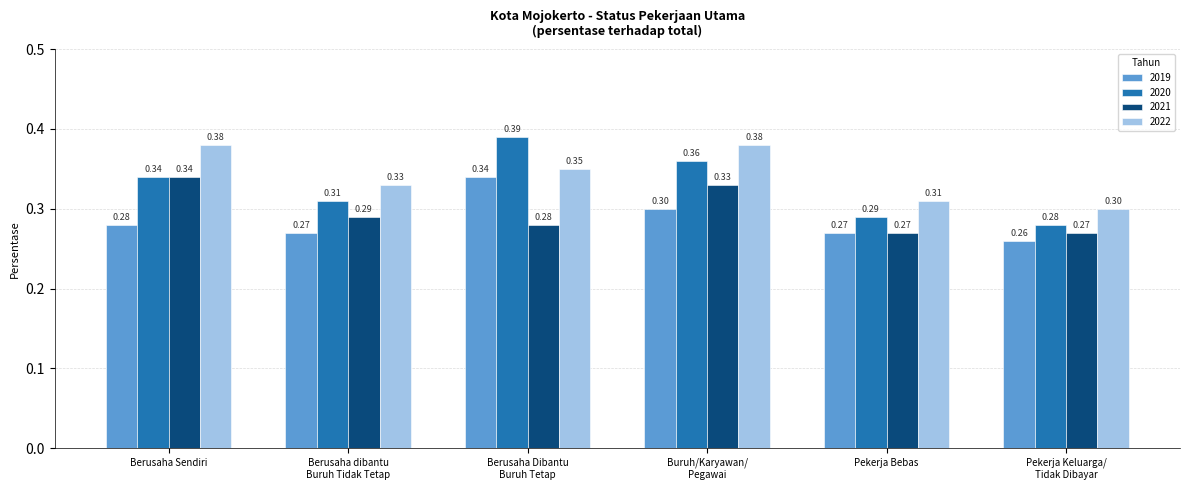

What is the average value of the 2019 series?

0.3